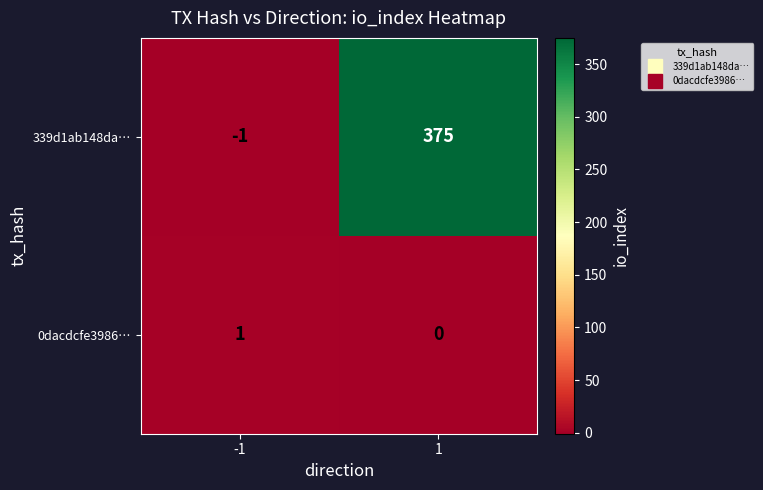

What value does the 339d1ab148da… series have at 1?

375